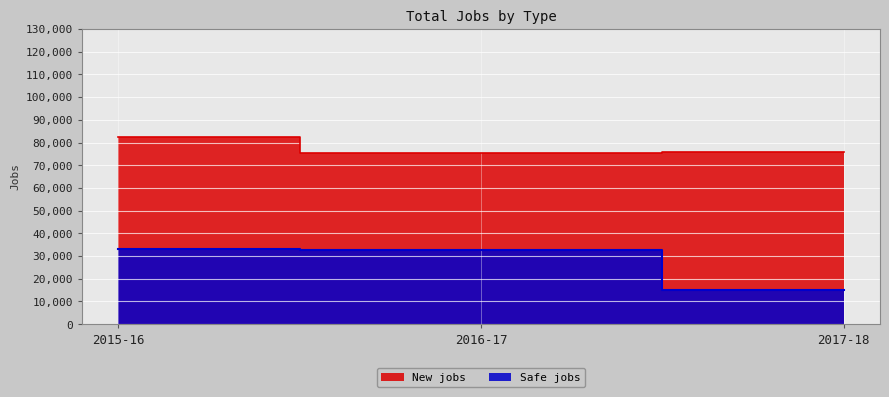

What value does the New jobs series have at 2016-17, to the nearest 50?

75250